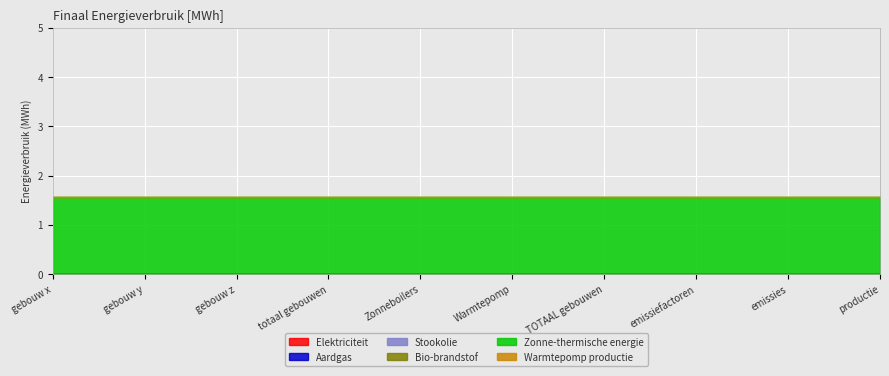

How many lines are shown in the chart?

6